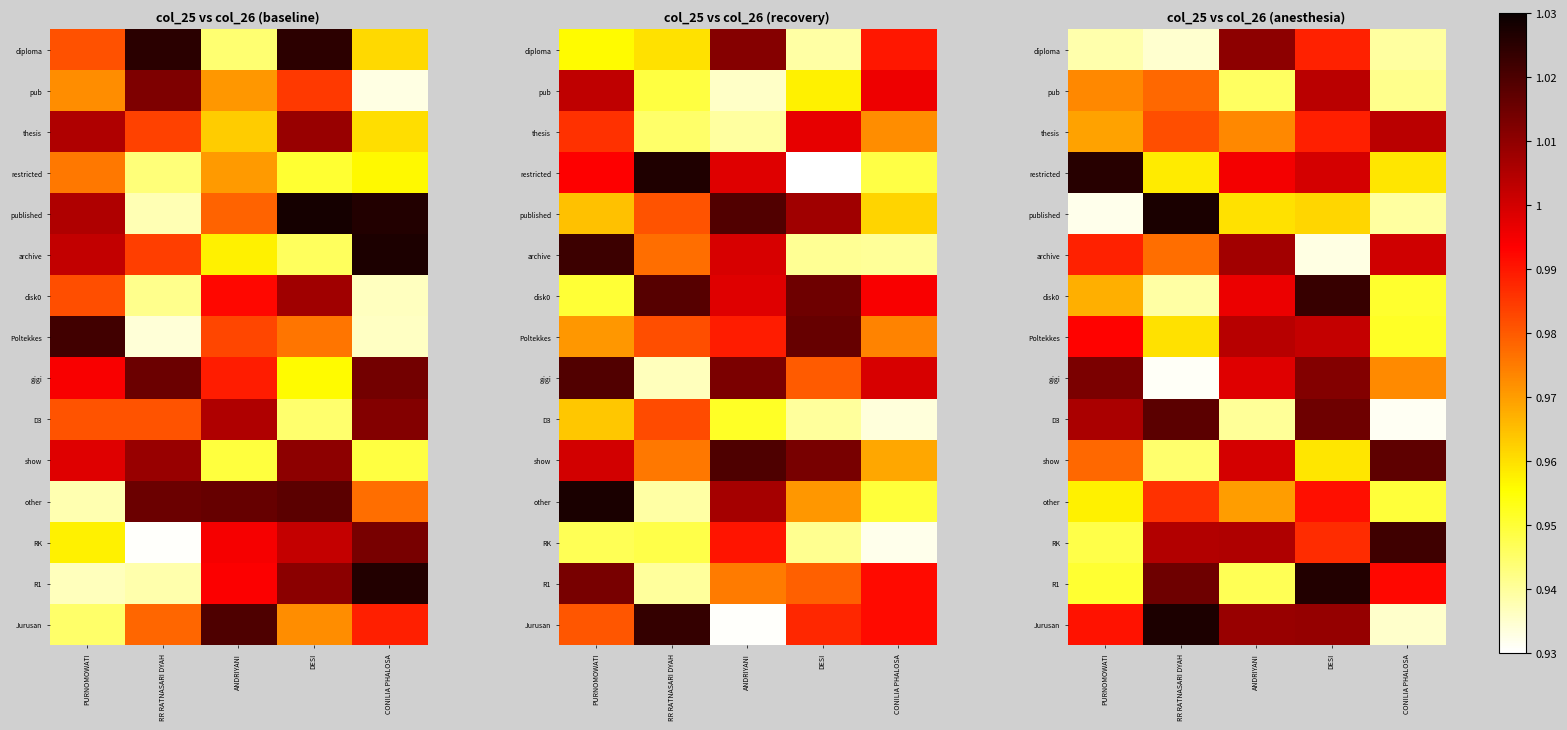

List the series in order of their peak value, lowest first.

other, pub, thesis, Poltekkes, archive, diploma, gigi, show, D3, RK, disk0, restricted, R1, Jurusan, published